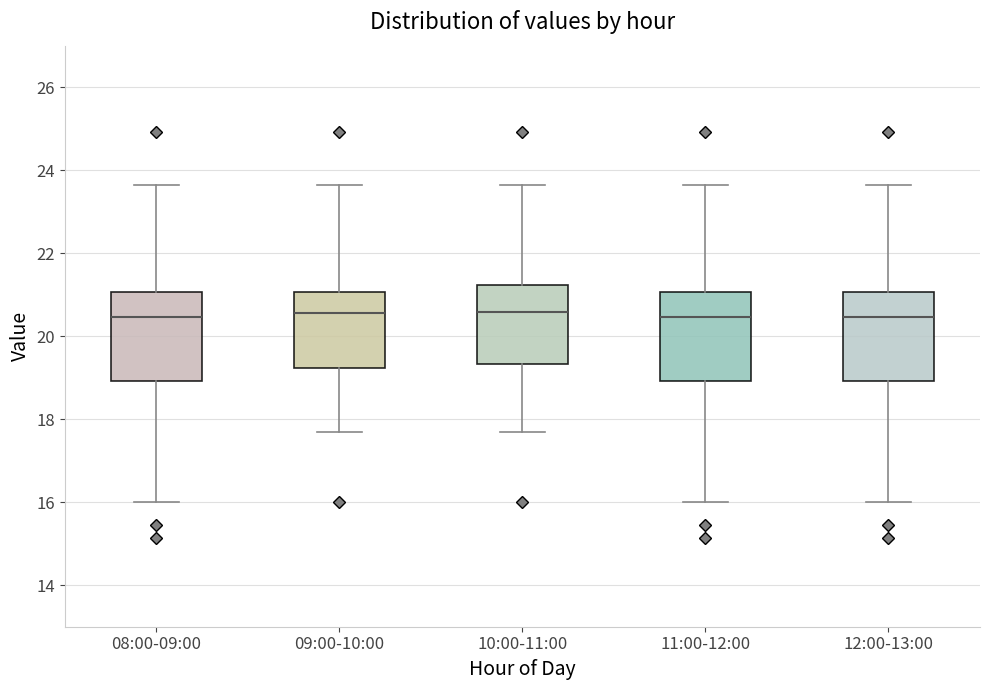

Reading left to right, transcribe this box plot: for each box, give where its median line is, the range the box spans, and where its two whiskers end, as read against the y-axis. The values are not printed on the chart, so give them approximately, as read against the axis.

08:00-09:00: median 20.4, box 19.0 to 21.0, whiskers 16.0 to 23.6
09:00-10:00: median 20.6, box 19.2 to 21.0, whiskers 17.8 to 23.6
10:00-11:00: median 20.6, box 19.4 to 21.2, whiskers 17.8 to 23.6
11:00-12:00: median 20.4, box 19.0 to 21.0, whiskers 16.0 to 23.6
12:00-13:00: median 20.4, box 19.0 to 21.0, whiskers 16.0 to 23.6